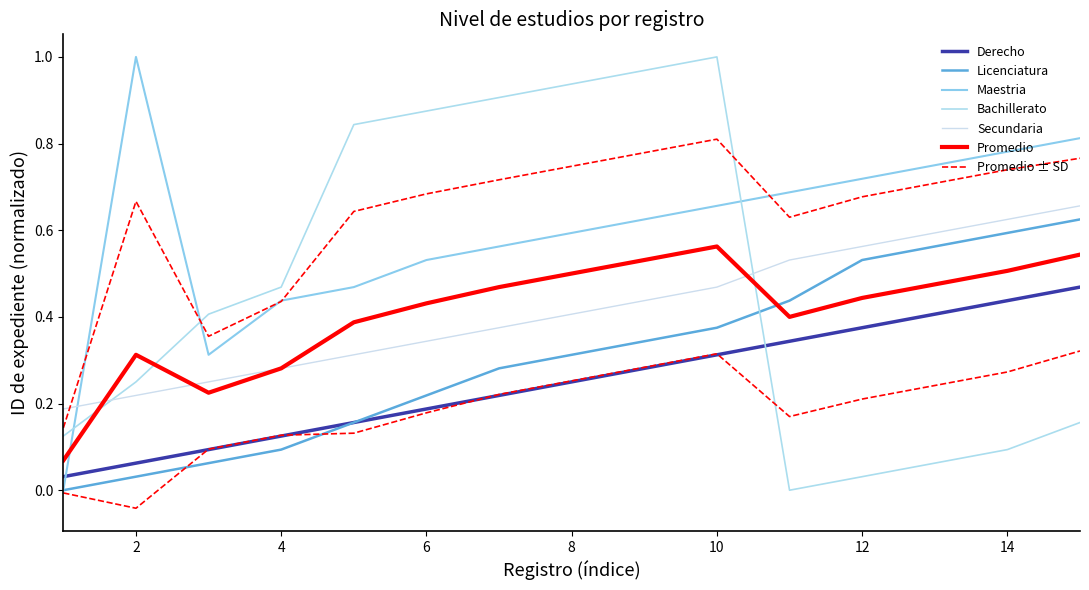

At how many categories does at least one series exceed 0?

15